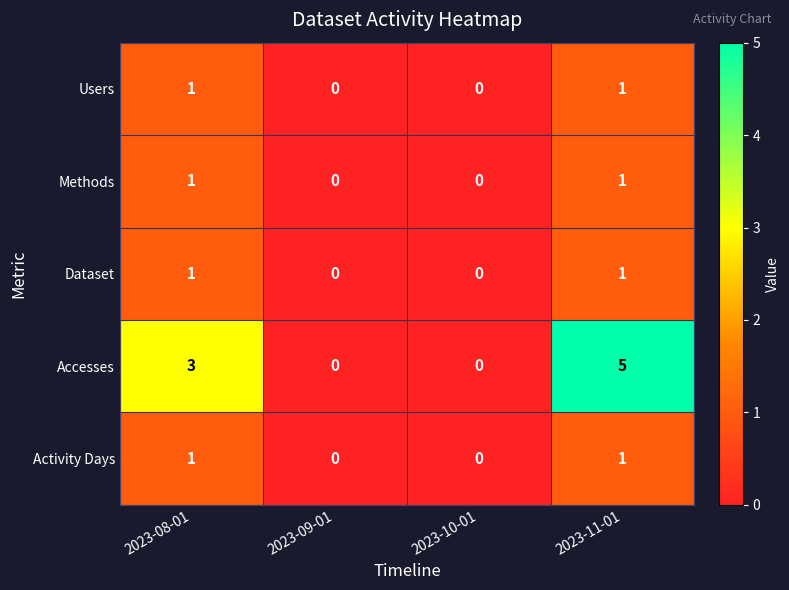

Which label corresponds to the largest value in the chart?

2023-11-01